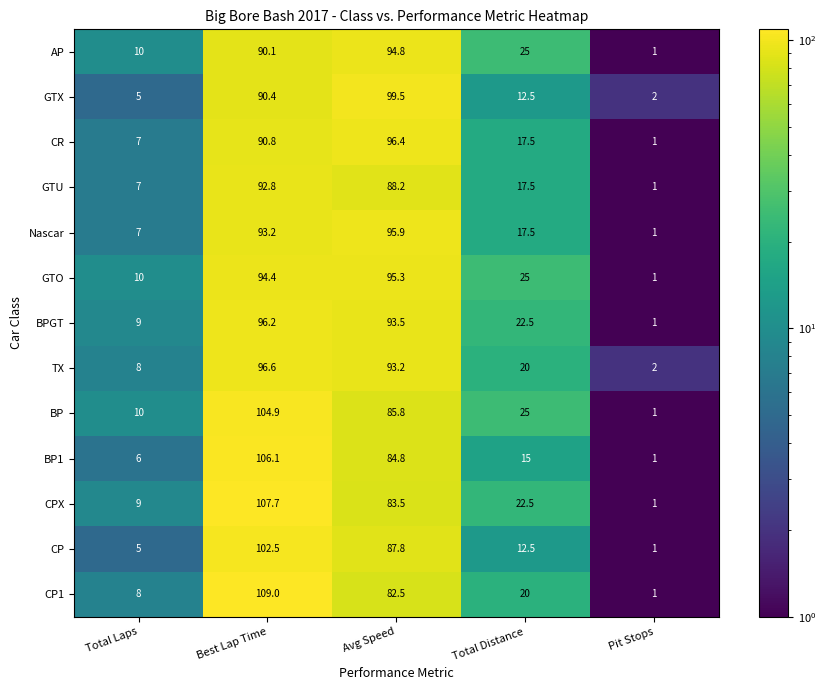

At which label is CPX closest to 54?

Avg Speed